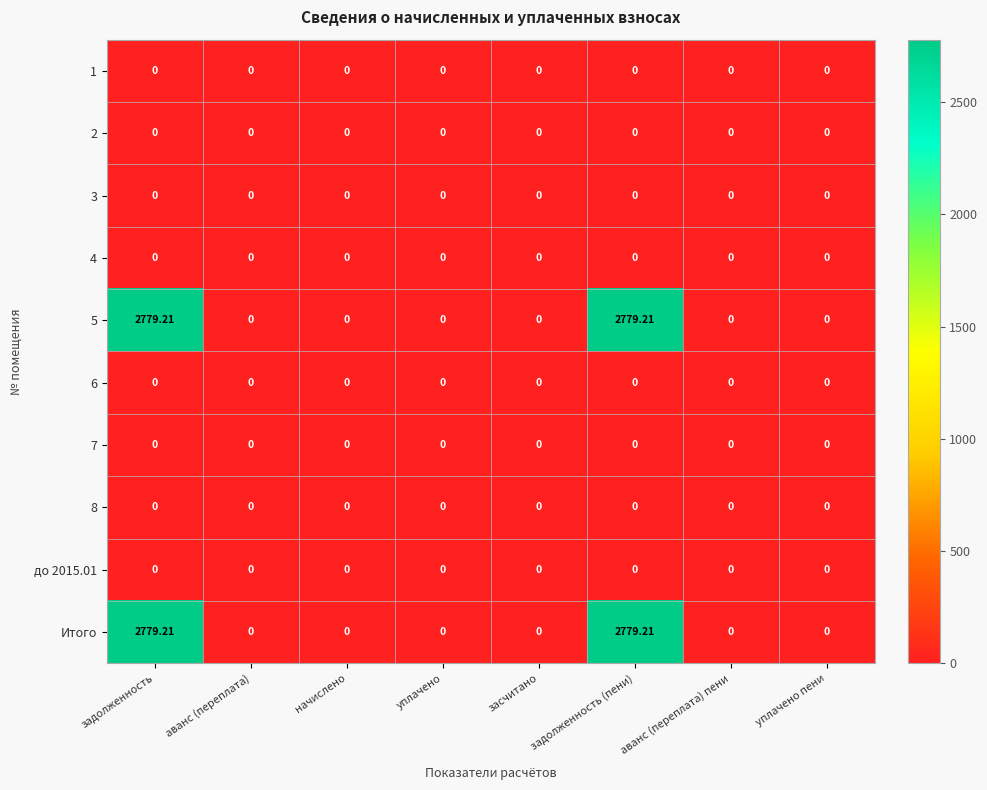

How many data points does each series have?

8